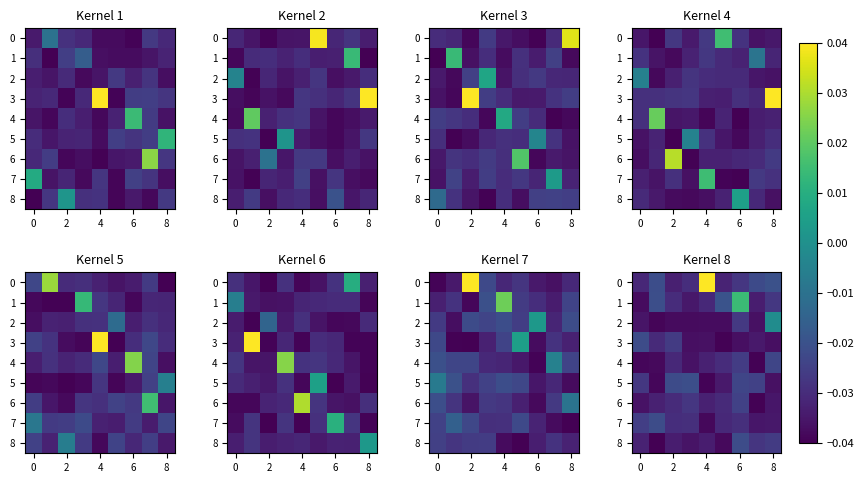

Is it true that 2 equals -0.0 at 4?

False